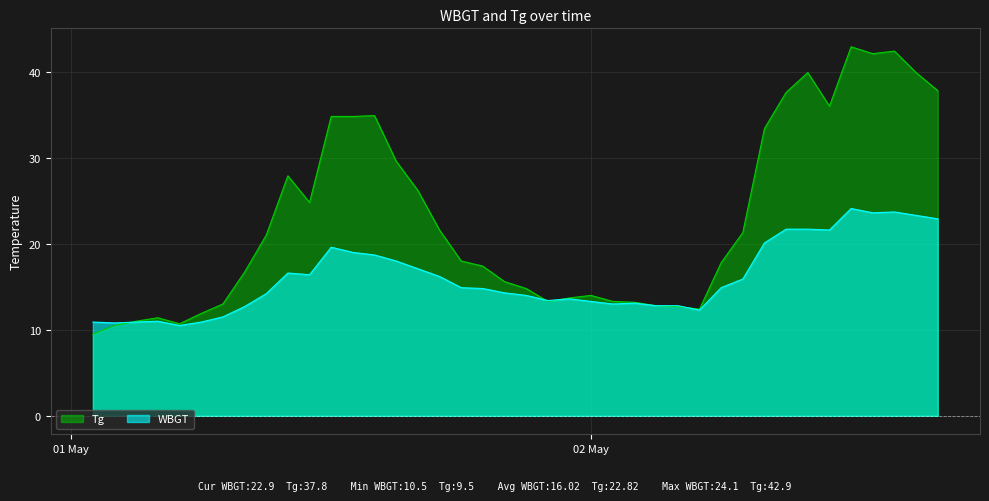

How many intersections are there between WBGT and Tg?

4